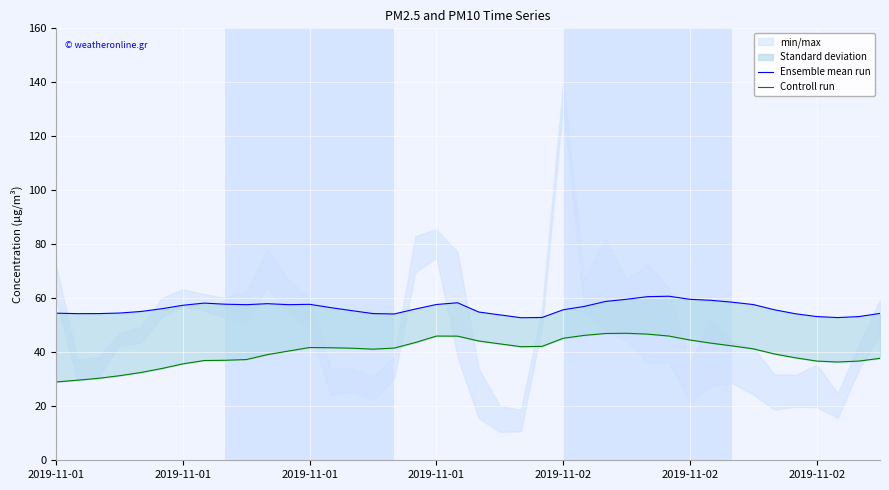

True or false: Controll run has a value of 38.0 at 35.

True